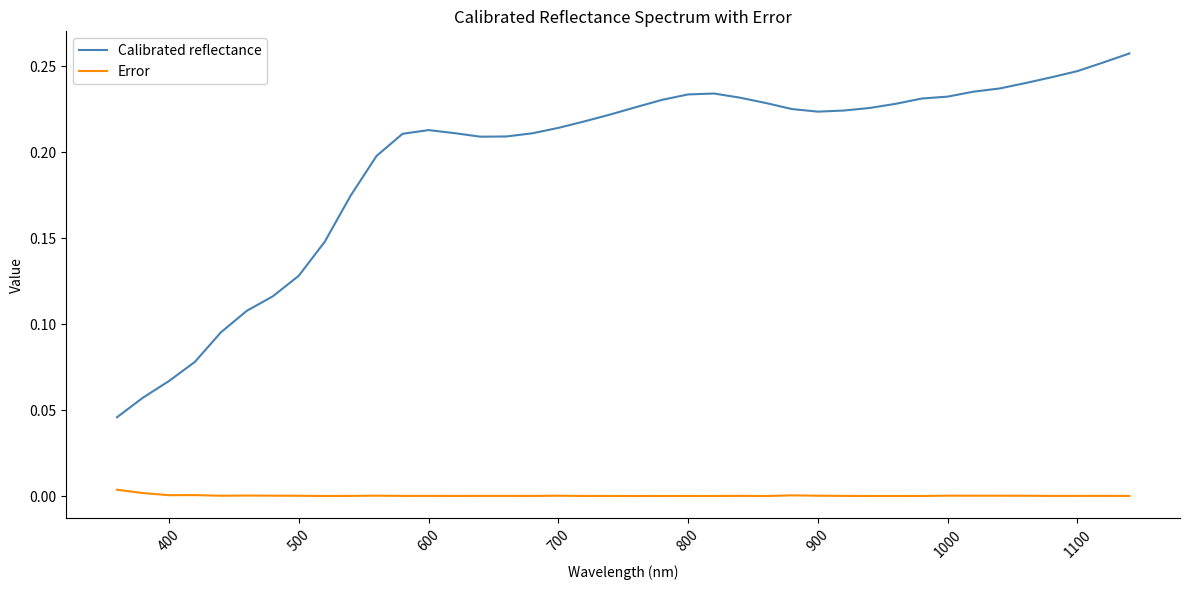

Does the chart display data point markers on the line(s)?

No